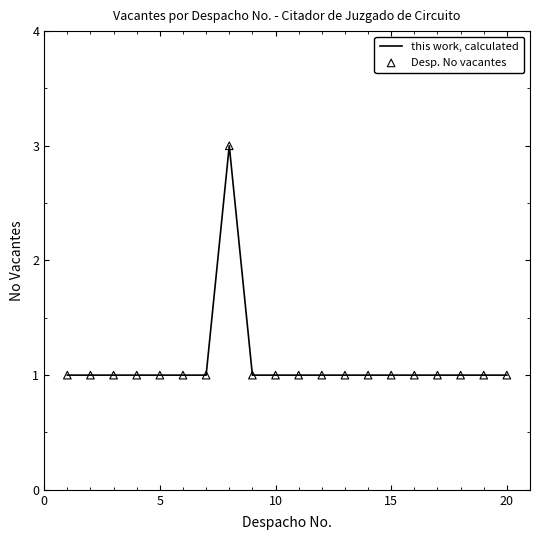

How many lines are shown in the chart?

1